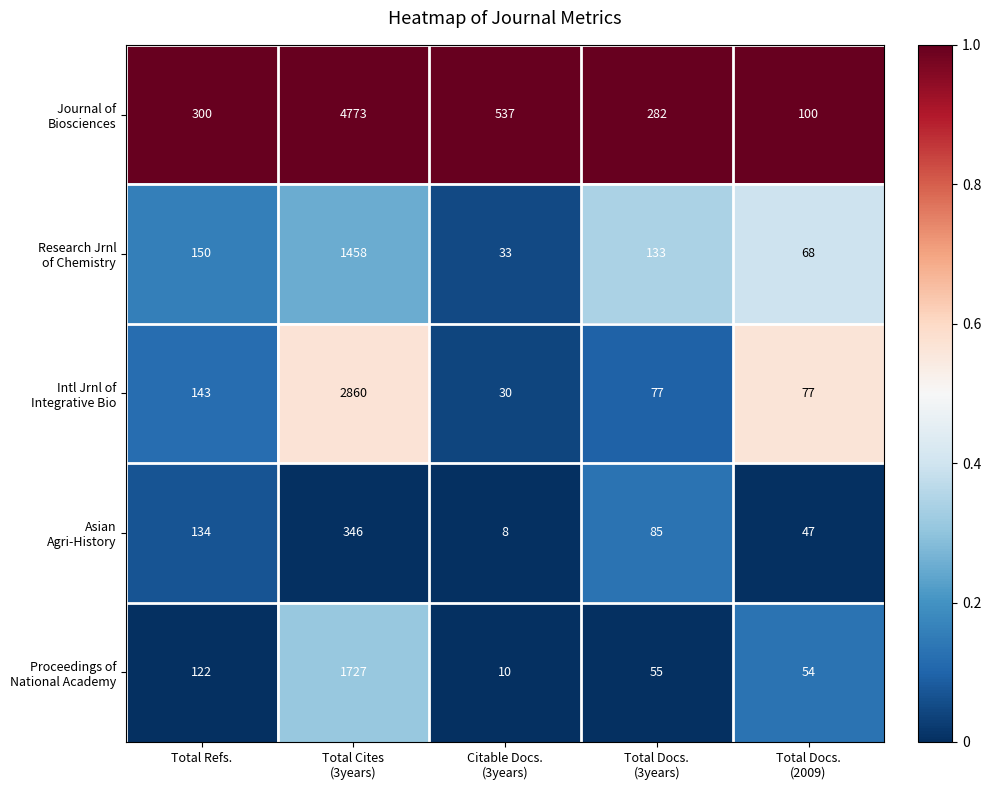

What is the smallest value displayed?

8